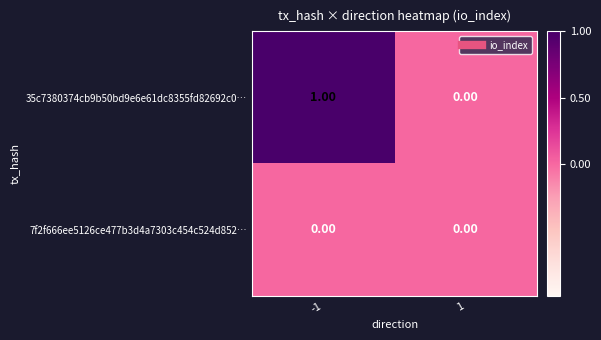

Which series has the largest total across all categories?

35c7380374cb9b50bd9e6e61dc8355fd82692c0…